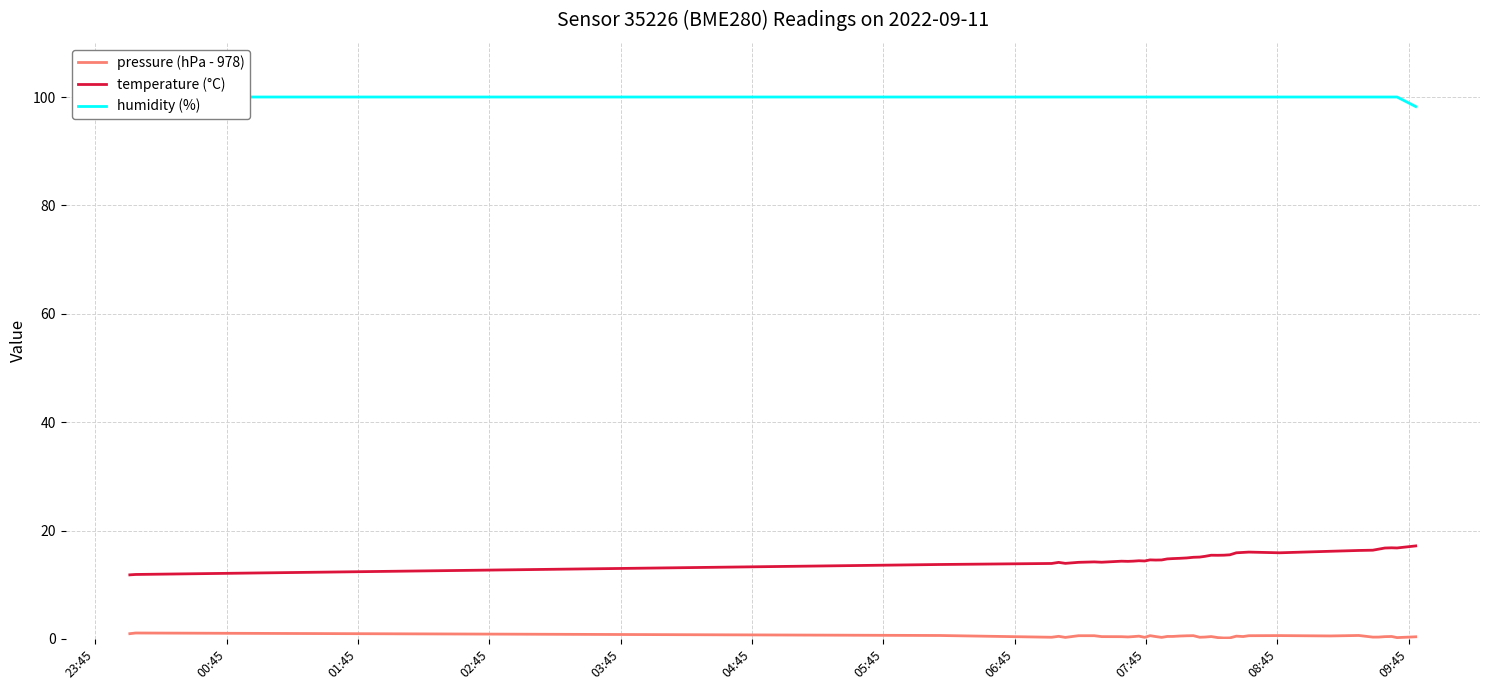

What is the minimum value shown in the chart?

0.2